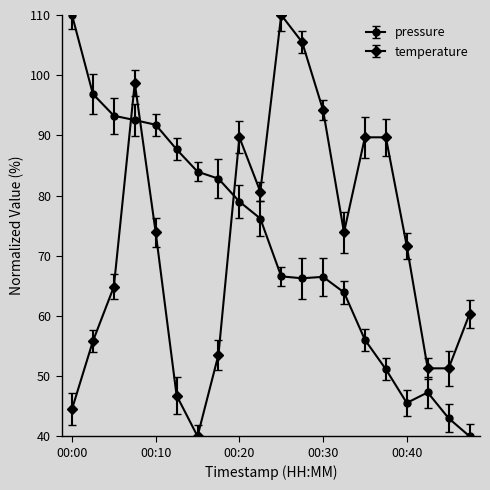

After their last crossing, which series has the higher values: temperature or pressure?

temperature